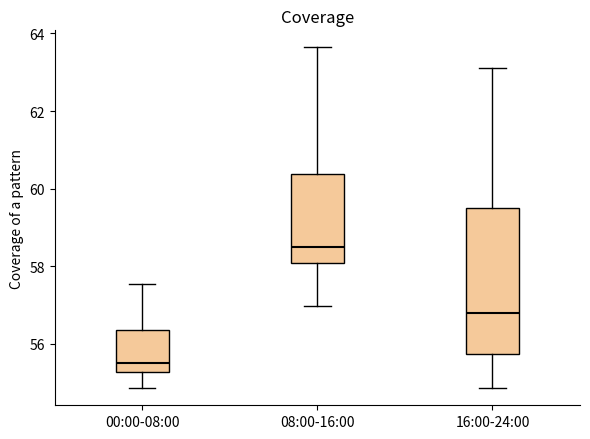

Which box is the tallest, from its lower edge to its upper edge?

16:00-24:00